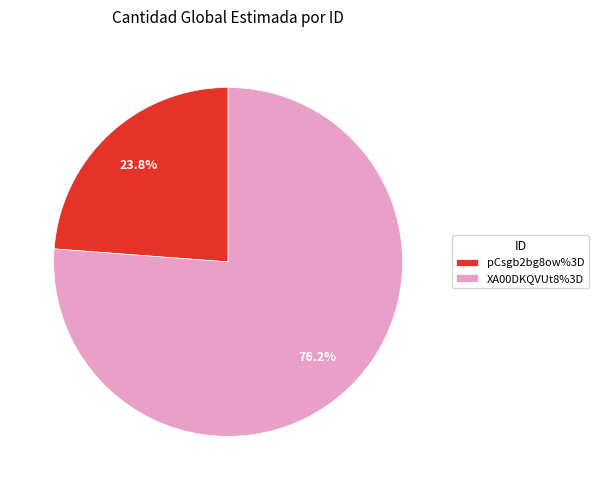

Is there a majority slice in this chart?

Yes